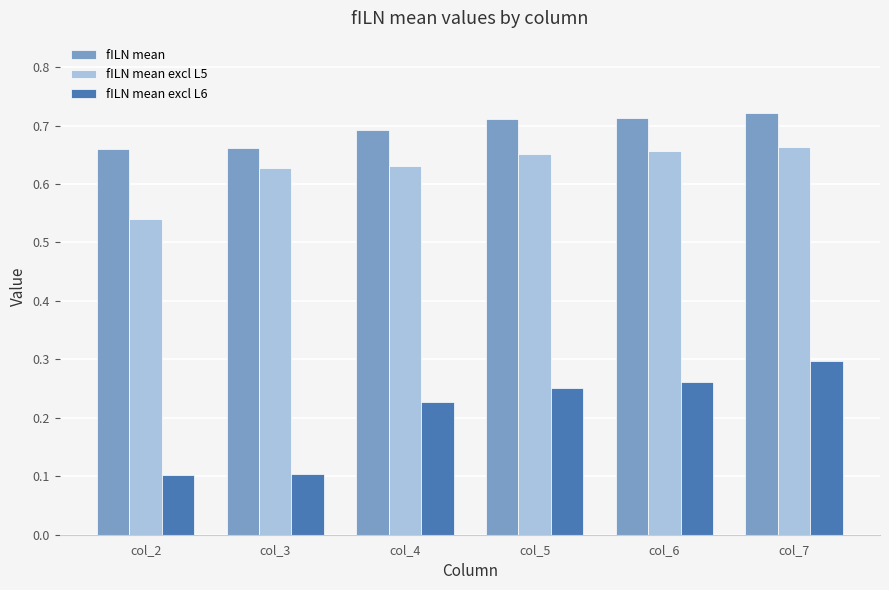

Which series has the widest spread of values?

fILN mean excl L6